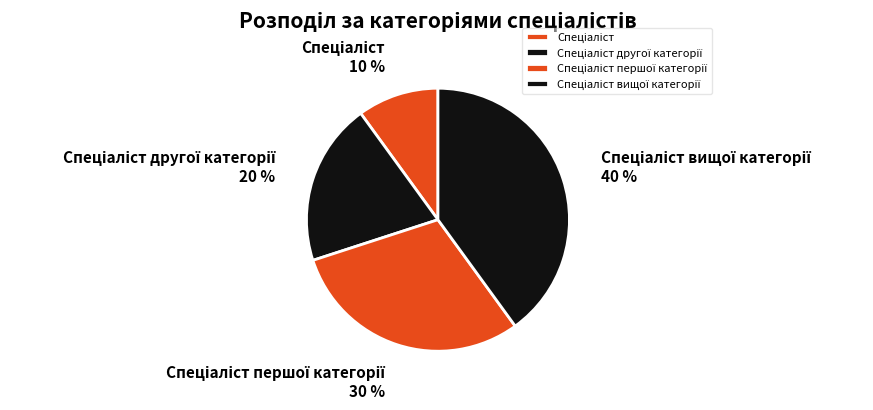

To the nearest percent, what is the average slice percentage?

25%